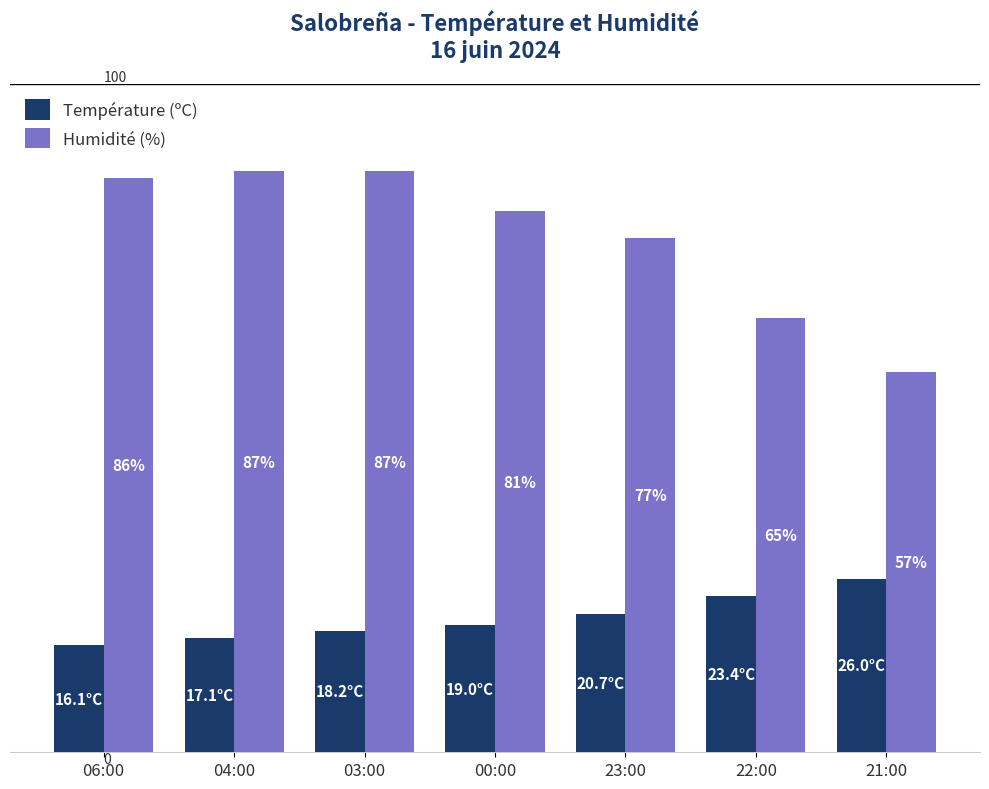

Where is Température (ºC) nearest to the value 21?

23:00